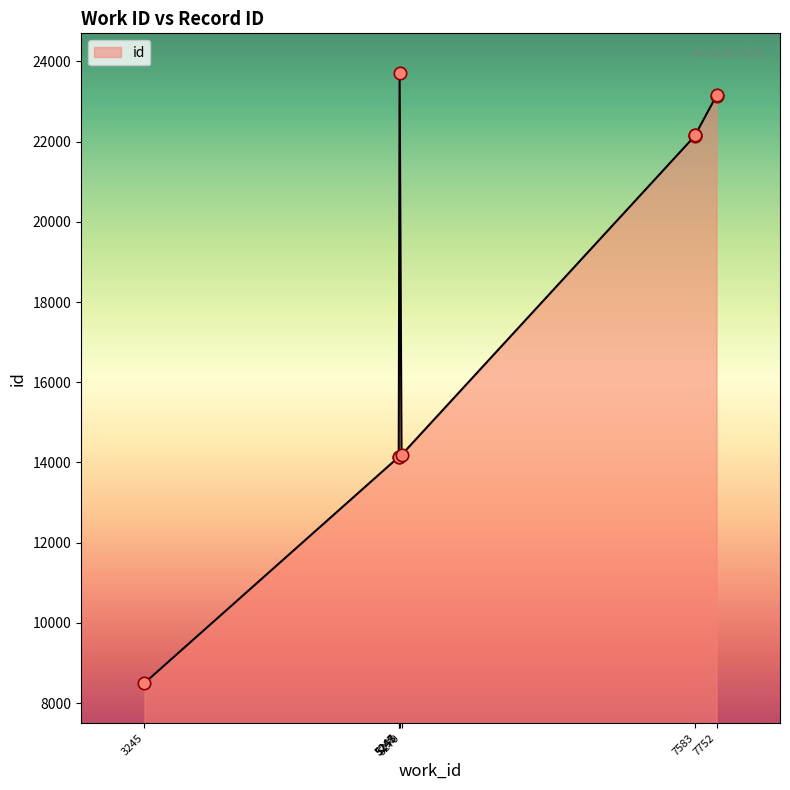

What is the change in value from 5248 to 7752?

+9015